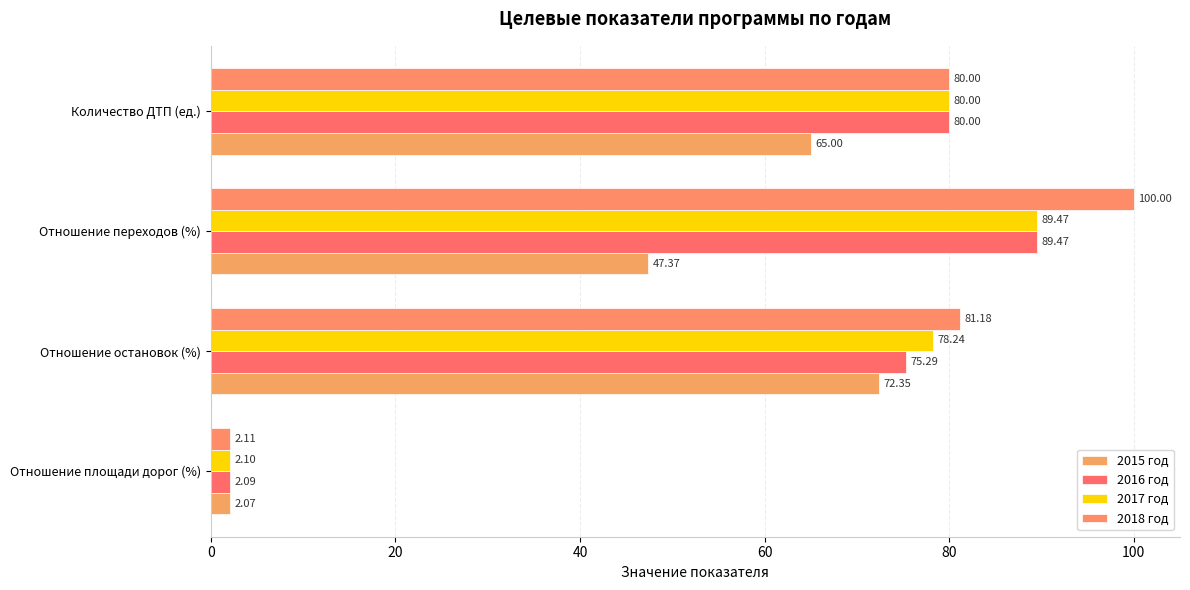

How many series are shown in this chart?

4